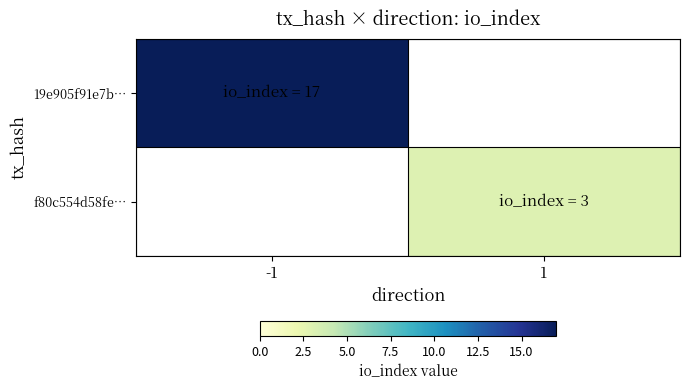

Is the value of 19e905f91e7b… at -1 greater than the value of f80c554d58fe… at -1?

No